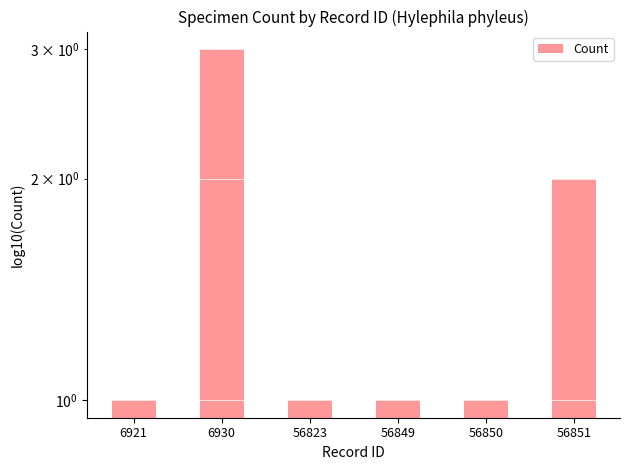

What is the greatest value displayed?

3